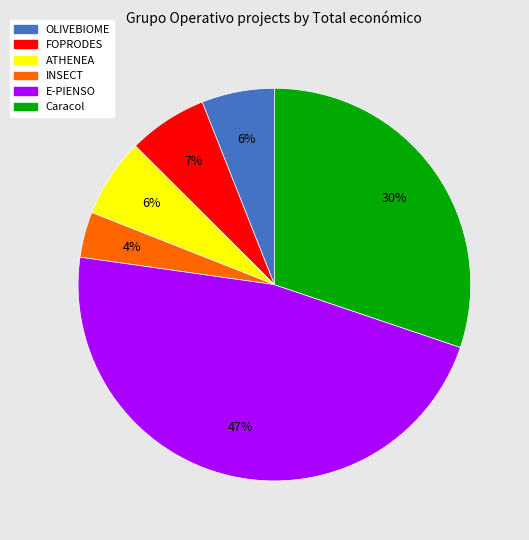

Which category has the smallest portion of the pie?

INSECT